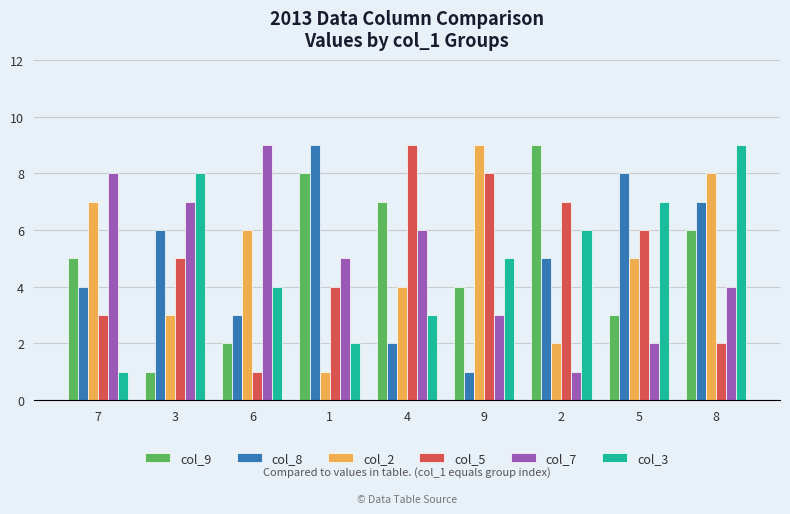

Where does the col_3 series first go above 5?

3